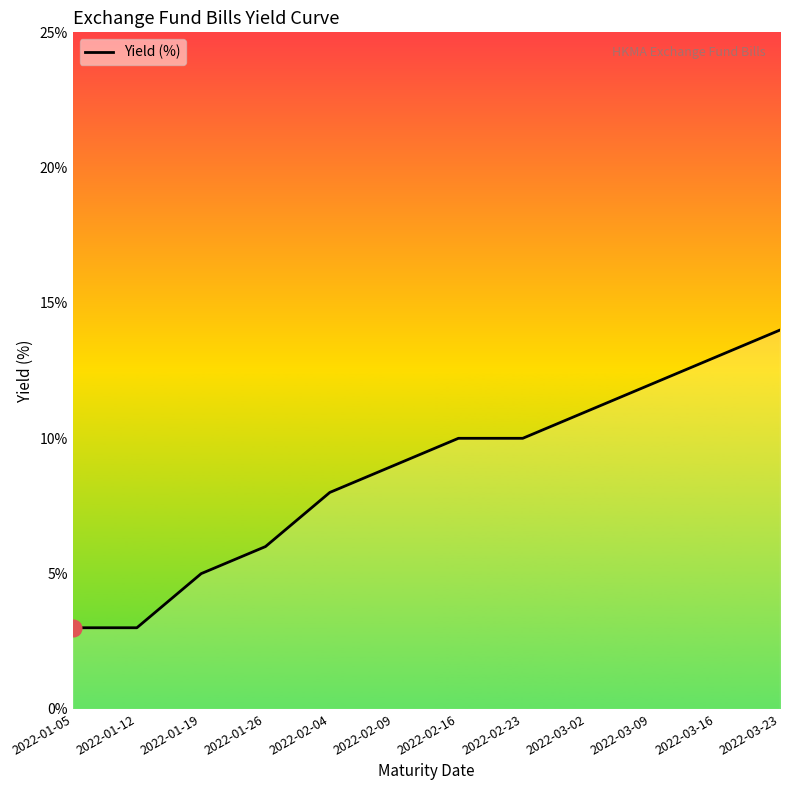

Does the chart have visible grid lines?

No